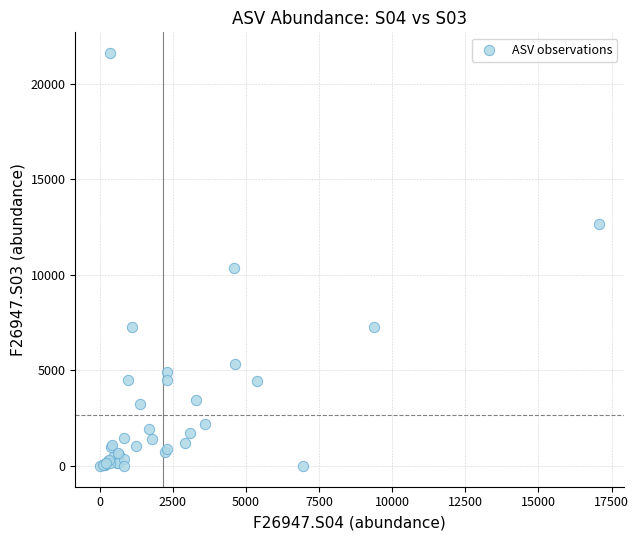

What Y value in the scatter plot is closest to 10803?

10376